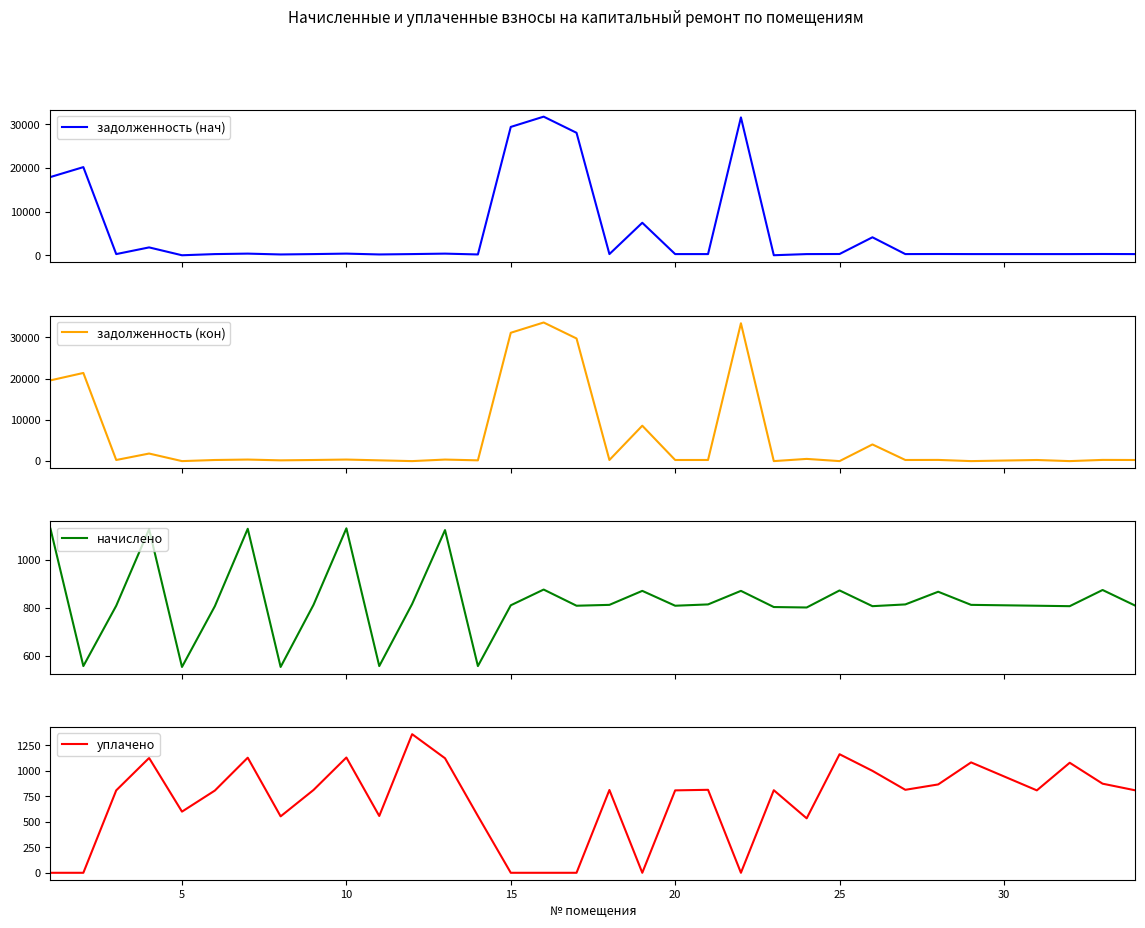

What is the highest value of the задолженность (нач) series?

31750.0